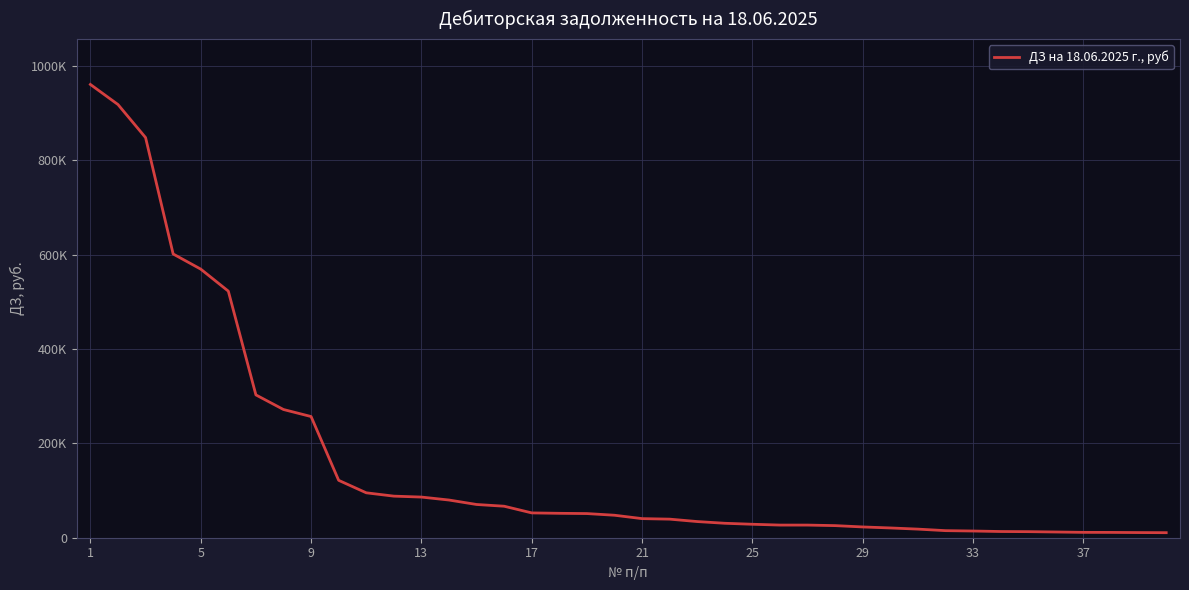

Does the chart have visible grid lines?

Yes